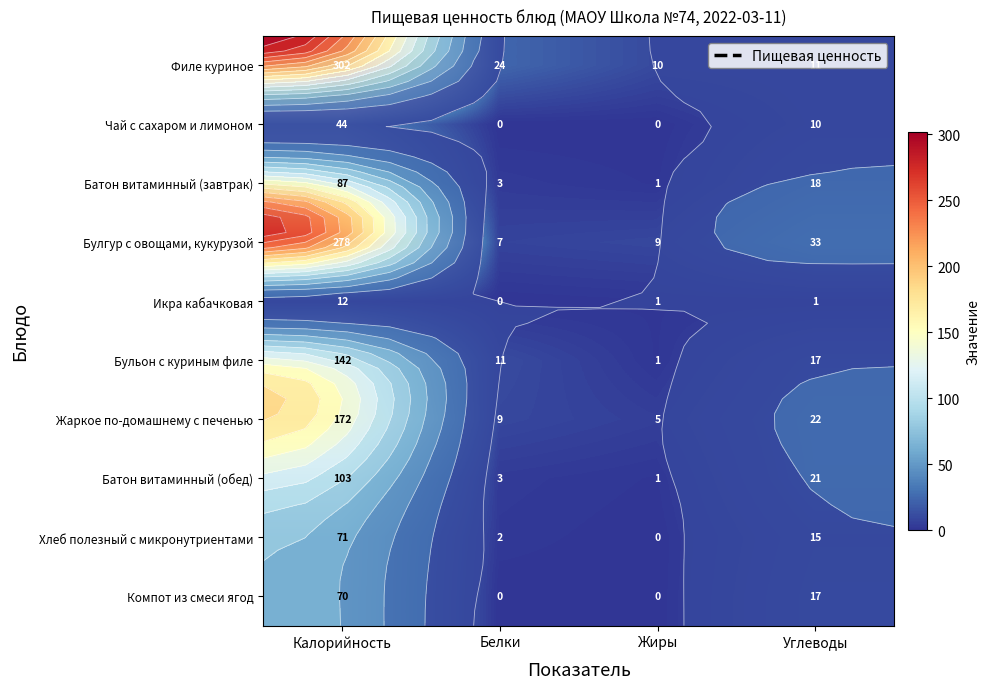

The Батон витаминный (обед) series shows 145 at Калорийность. True or false?

False